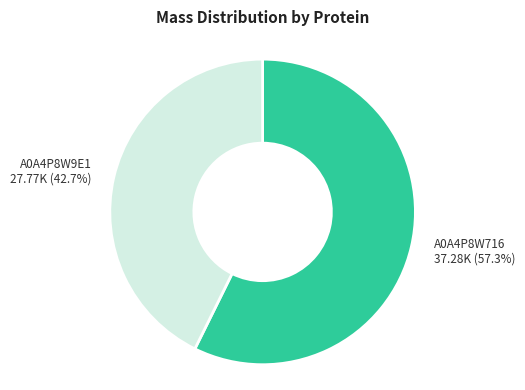

To the nearest percent, what is the difference between the largest and smallest slice percentages?

15%